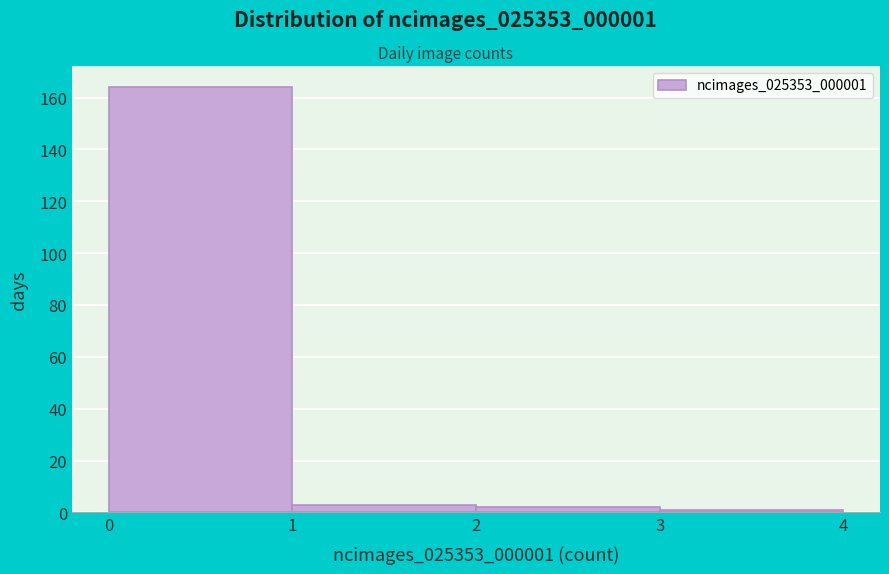

How tall is the bar that spans 1 to 2 on the x-axis? The values are not printed on the chart, so give them approximately, as read against the axis.

4